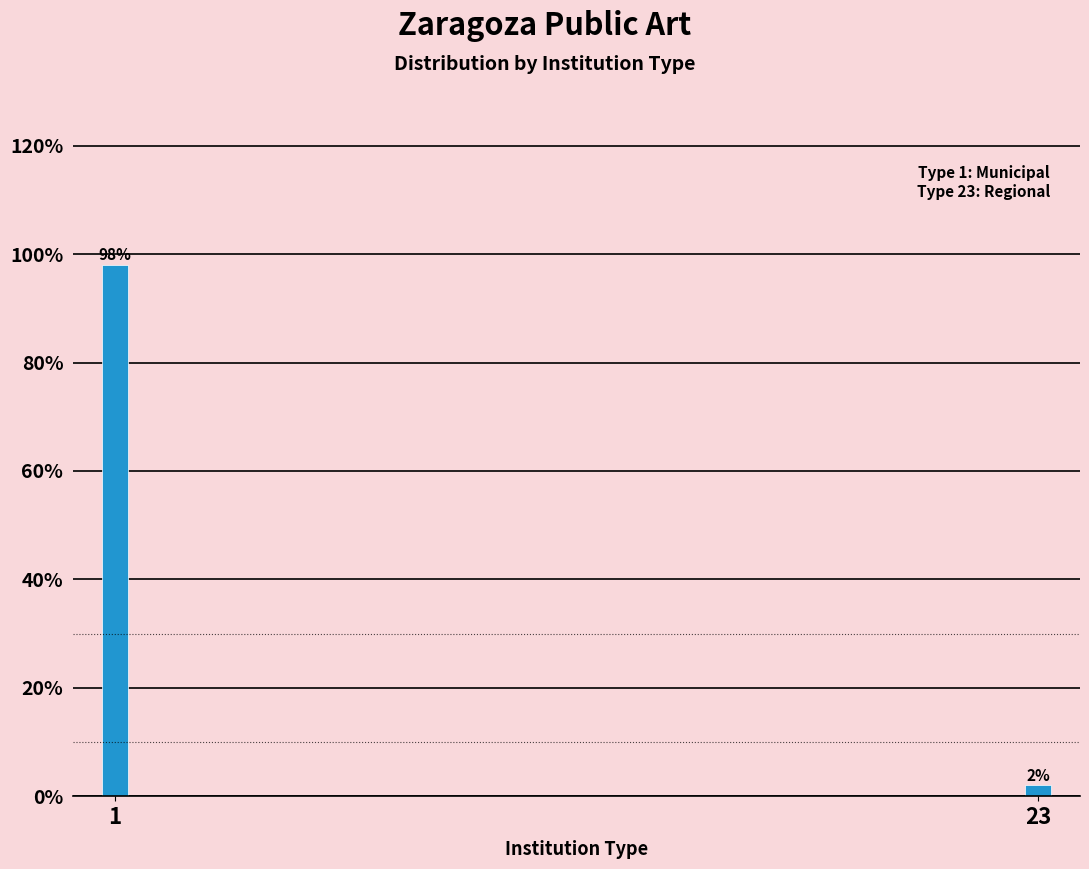

Reading right to left, transcribe all the data shown in this chart.

2	98